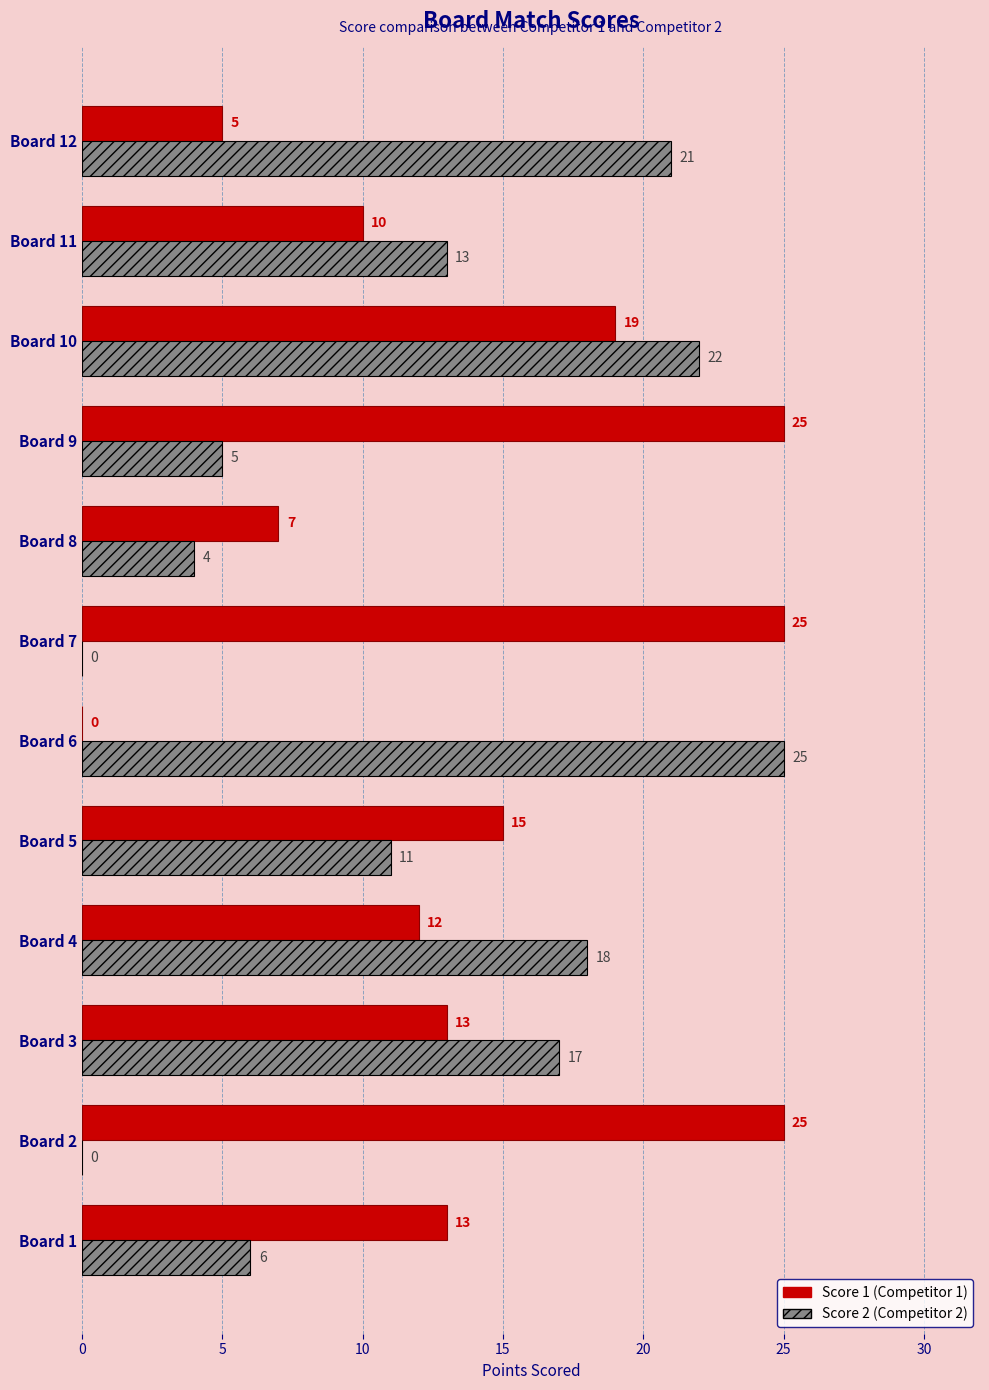

What is the maximum value shown in the chart?

25